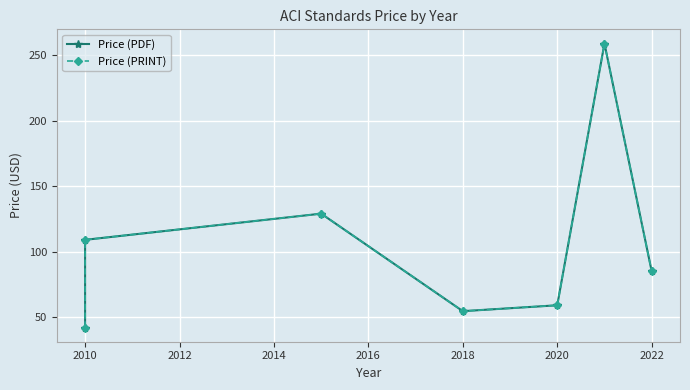

Rank the series at 2020 from highest to lowest value.

Price (PDF), Price (PRINT)